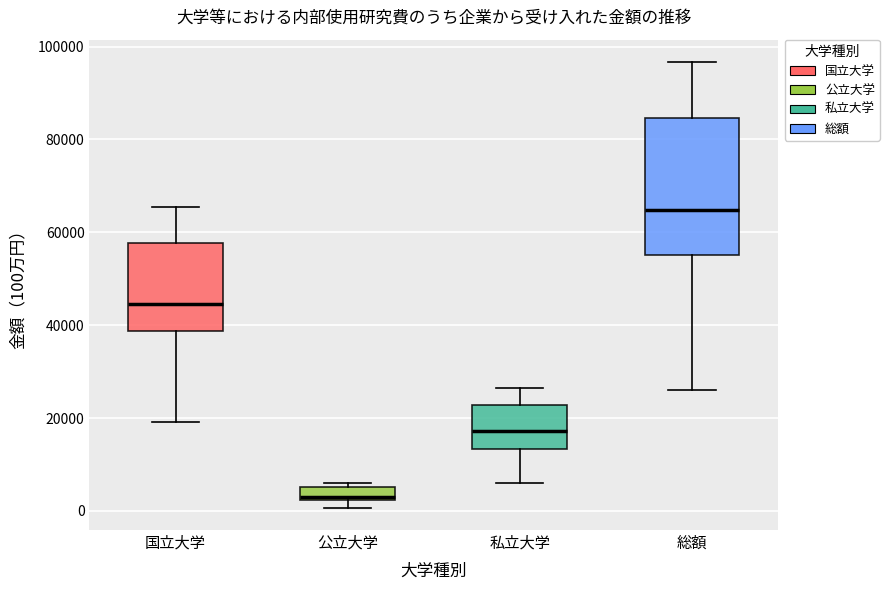

Which box has the highest median line?

総額